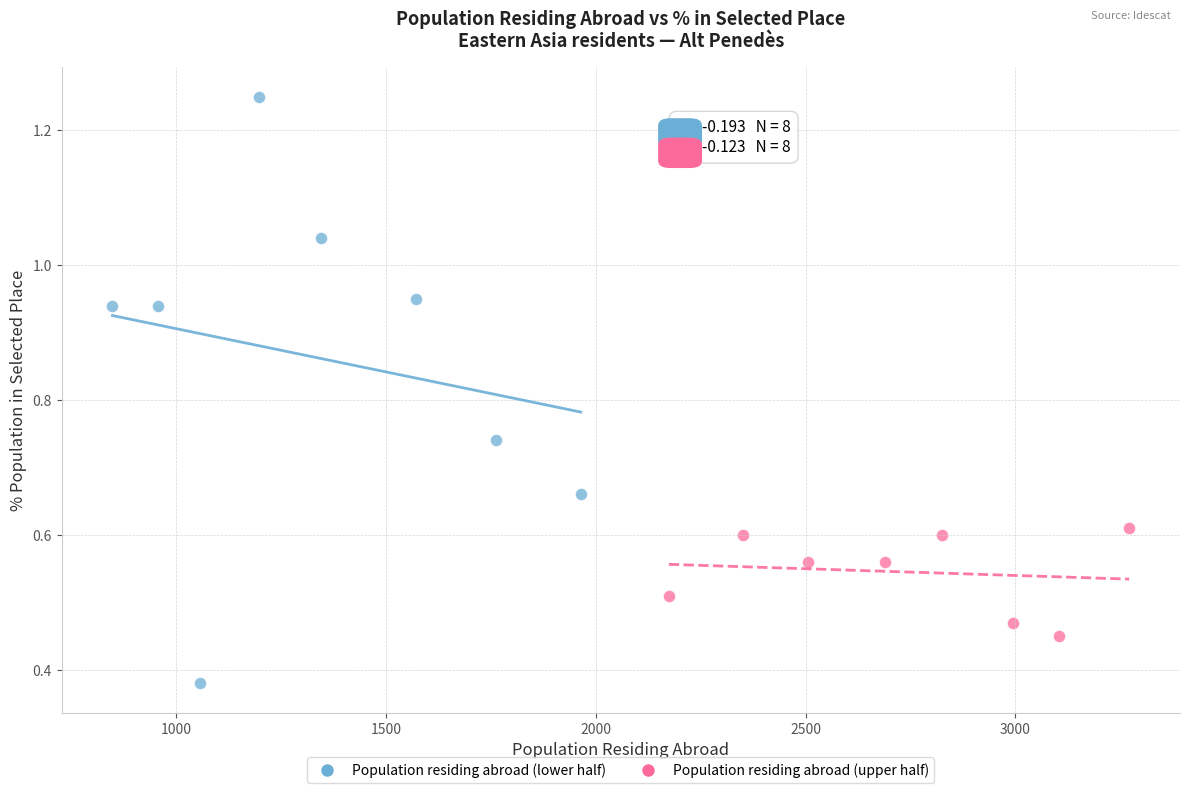

Which series reaches the minimum Y coordinate?

Population residing abroad (lower half)